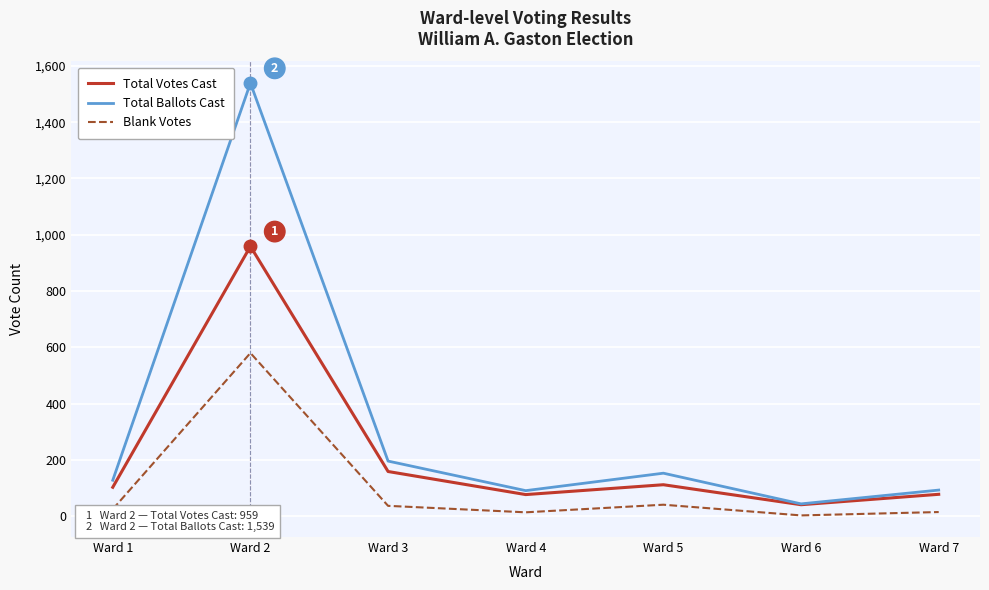

What is the difference between the Total Votes Cast values at Ward 4 and Ward 5?

35